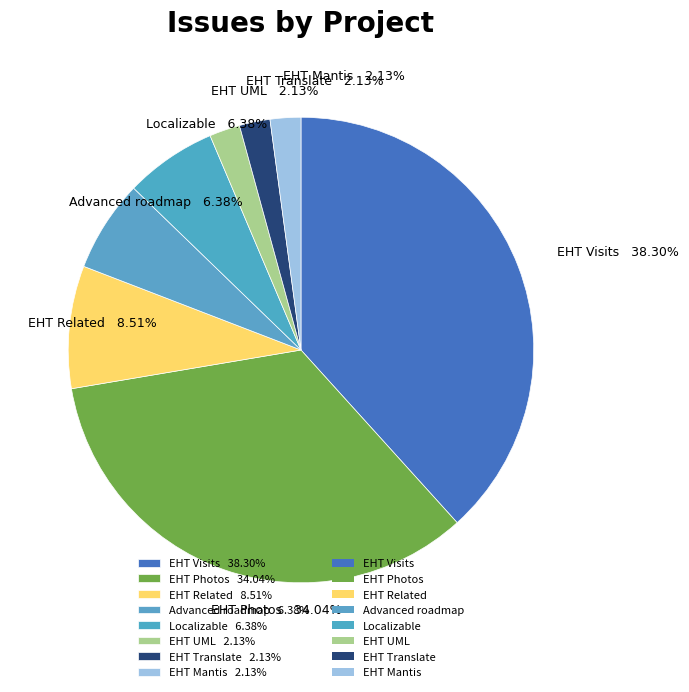

Is the sum of EHT Translate and EHT Photos greater than half?

No